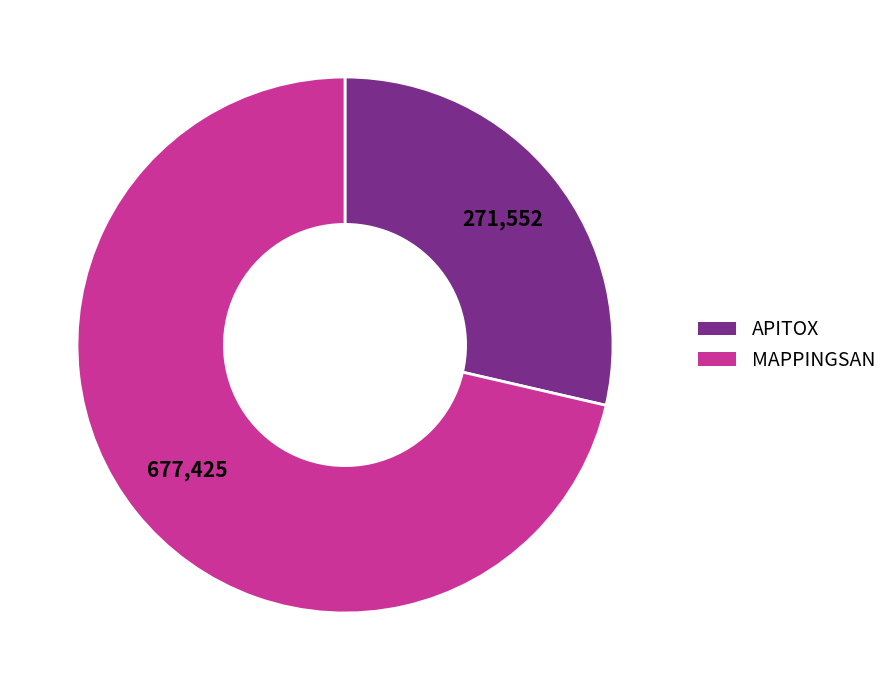

Is it true that APITOX is 20% of the pie?

False